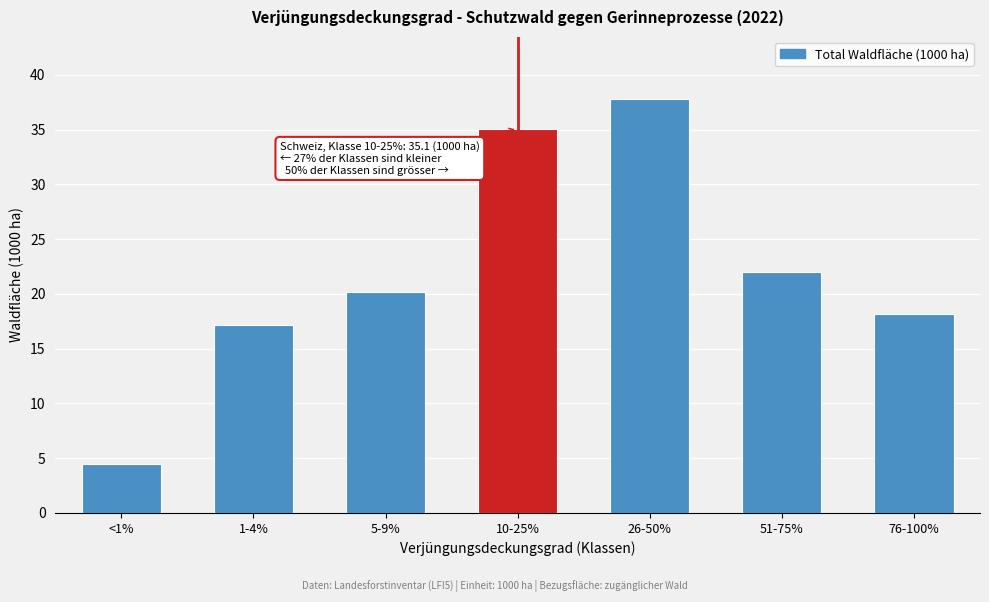

Reading left to right, extract all data points from this chart.

4.5	17.2	20.2	35.1	37.8	22.0	18.2